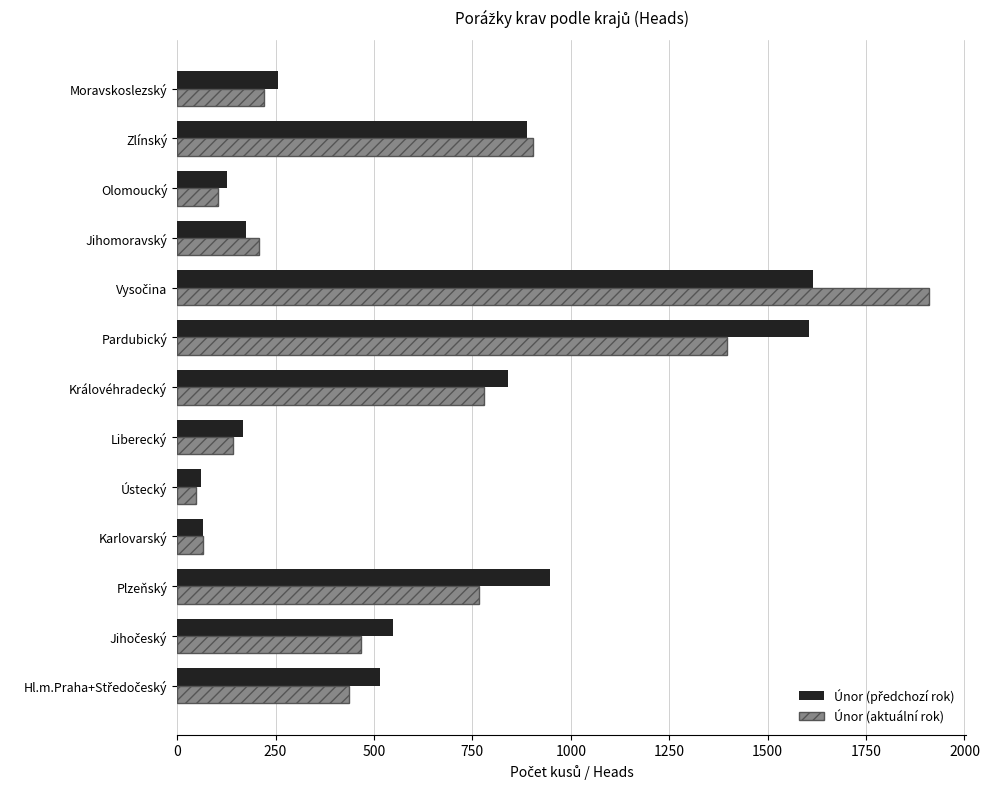

Which series has the widest spread of values?

Únor (aktuální rok)